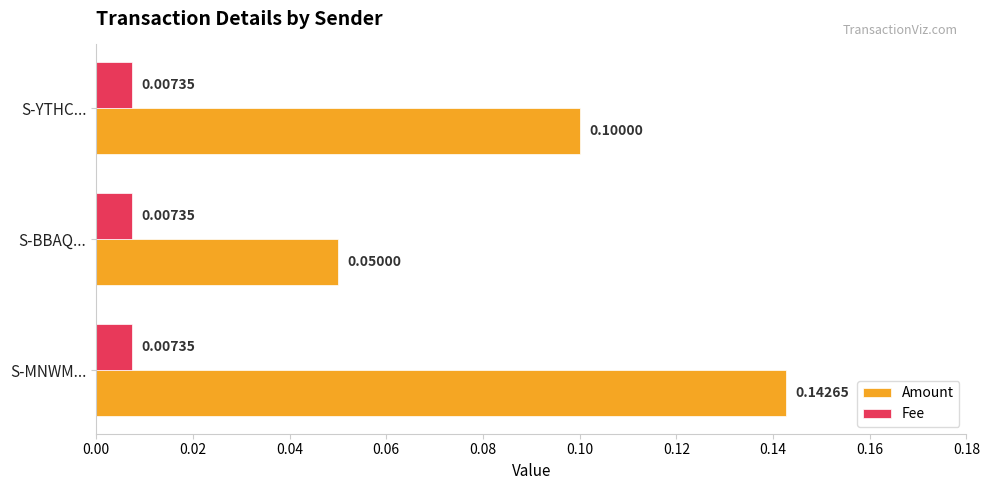

Which series has the widest spread of values?

Amount